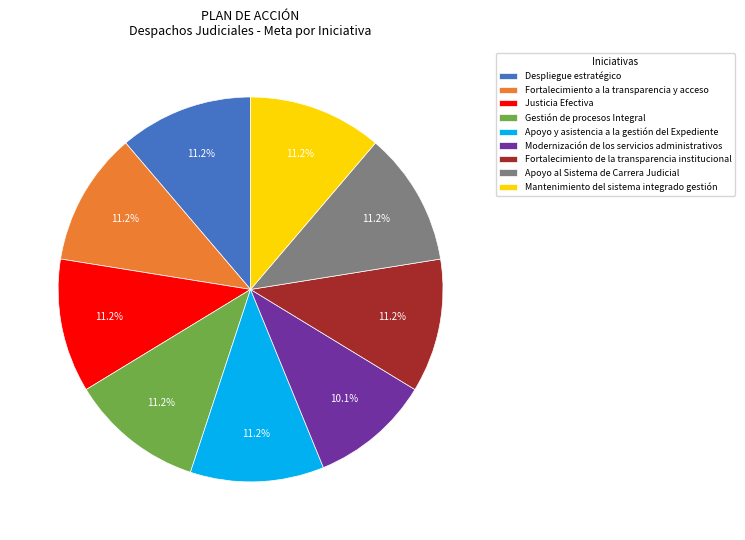

The Mantenimiento del sistema integrado gestión slice represents 11% of the pie. True or false?

True